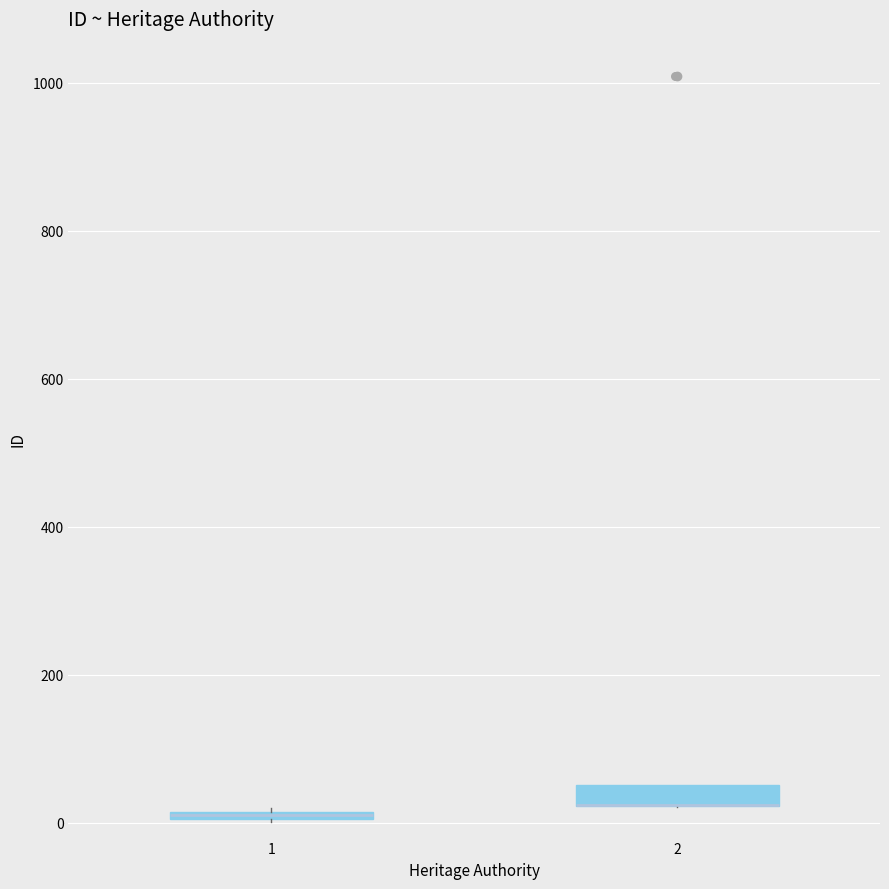

Where is the lower edge of the box at x = 2 on the y-axis? The values are not printed on the chart, so give them approximately, as read against the axis.

20